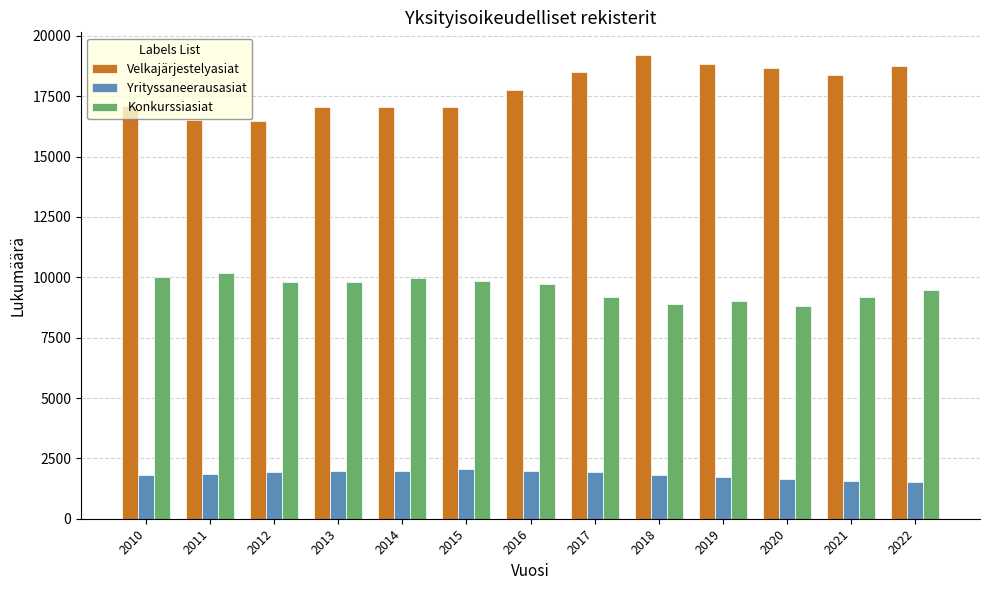

What is the minimum value for Yrityssaneerausasiat?

1501